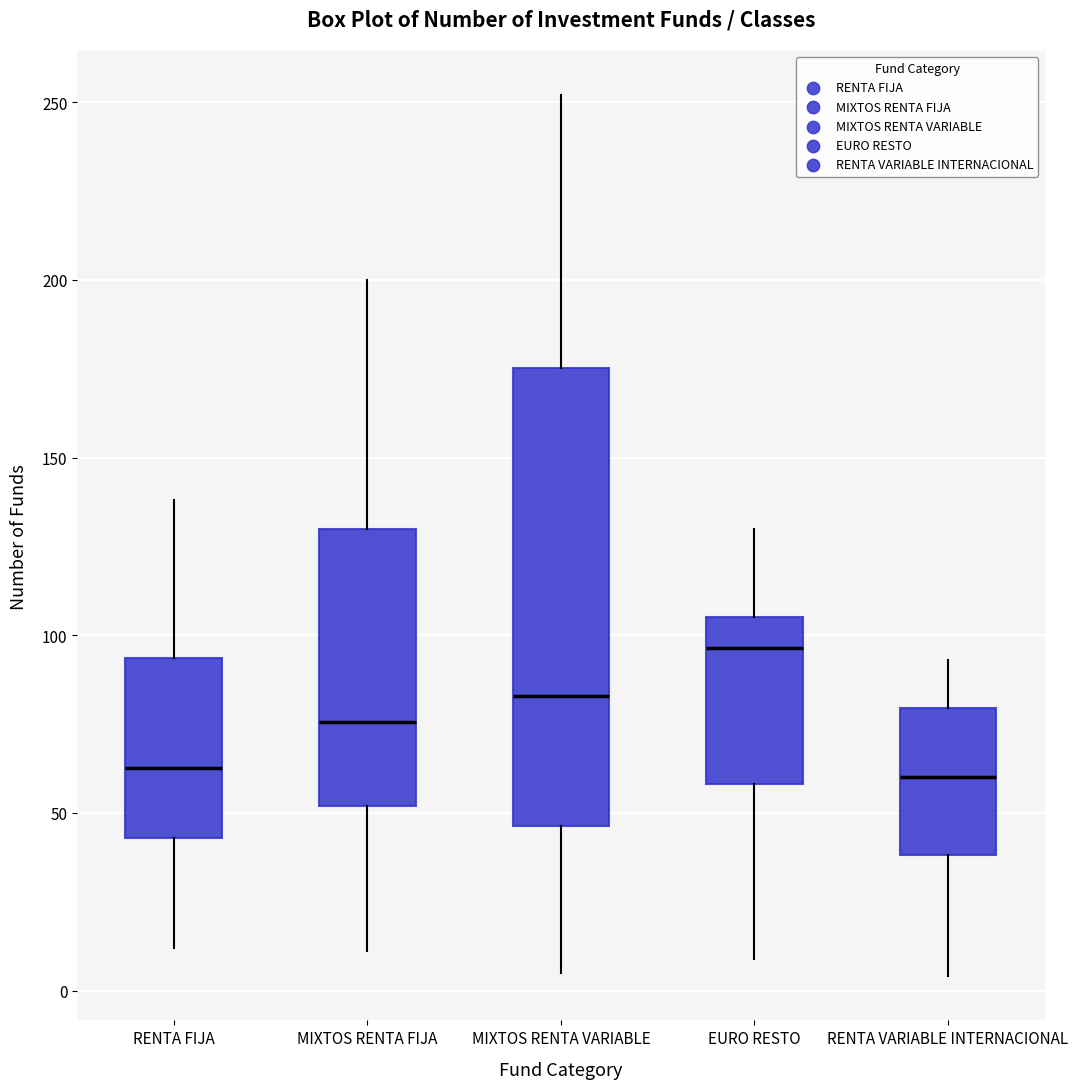

Where is the lower edge of the box for MIXTOS RENTA VARIABLE on the y-axis? The values are not printed on the chart, so give them approximately, as read against the axis.

45